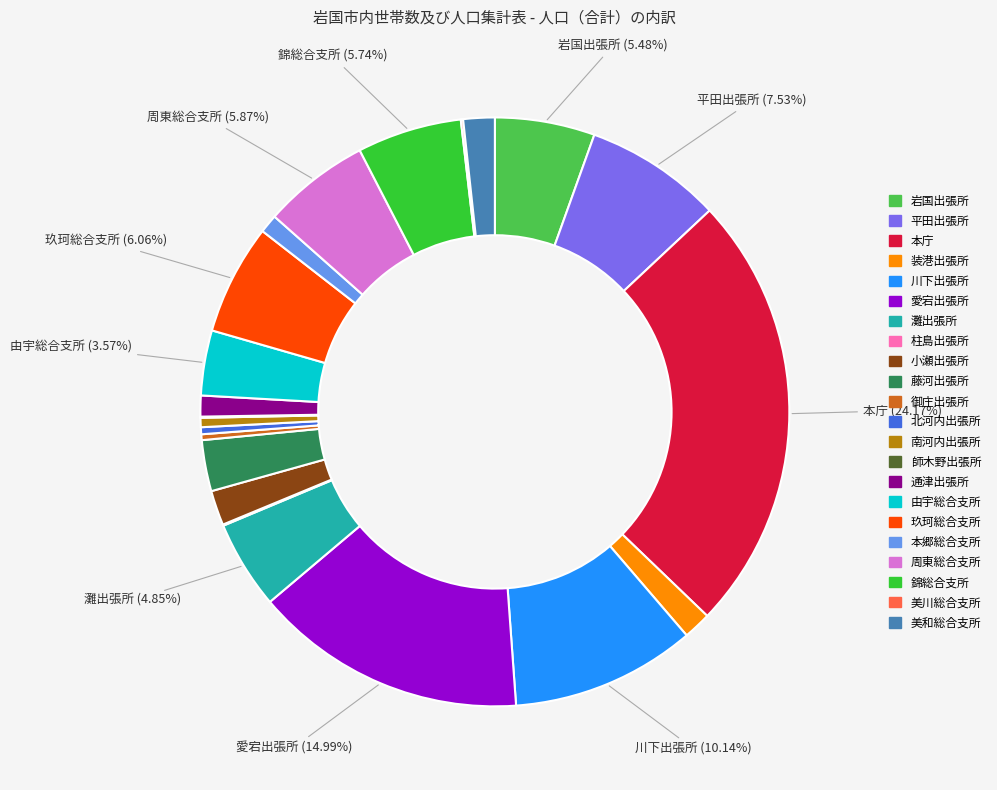

To the nearest percent, what is the combined percentage of 灘出張所 and 平田出張所?

12%